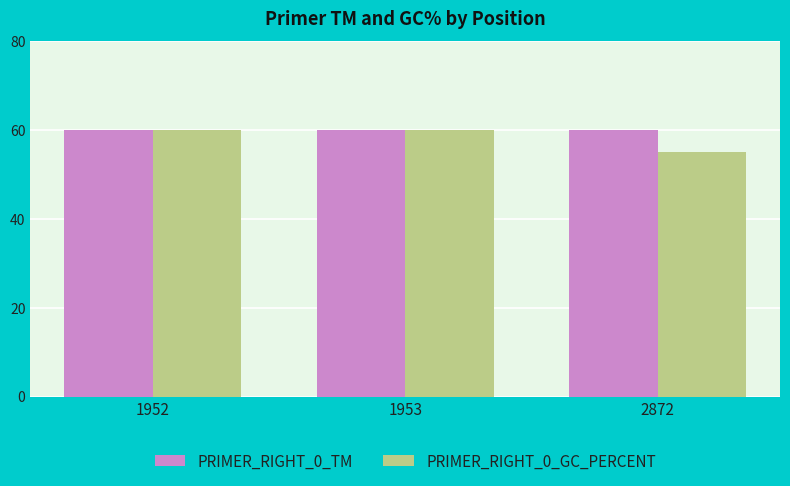

At which label is PRIMER_RIGHT_0_GC_PERCENT closest to 57?

2872